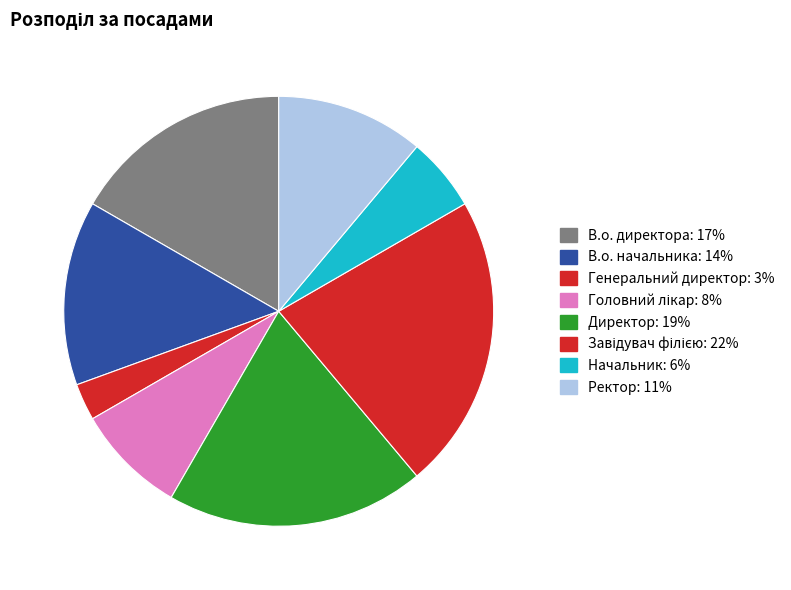

Count the number of slices in the pie.

8